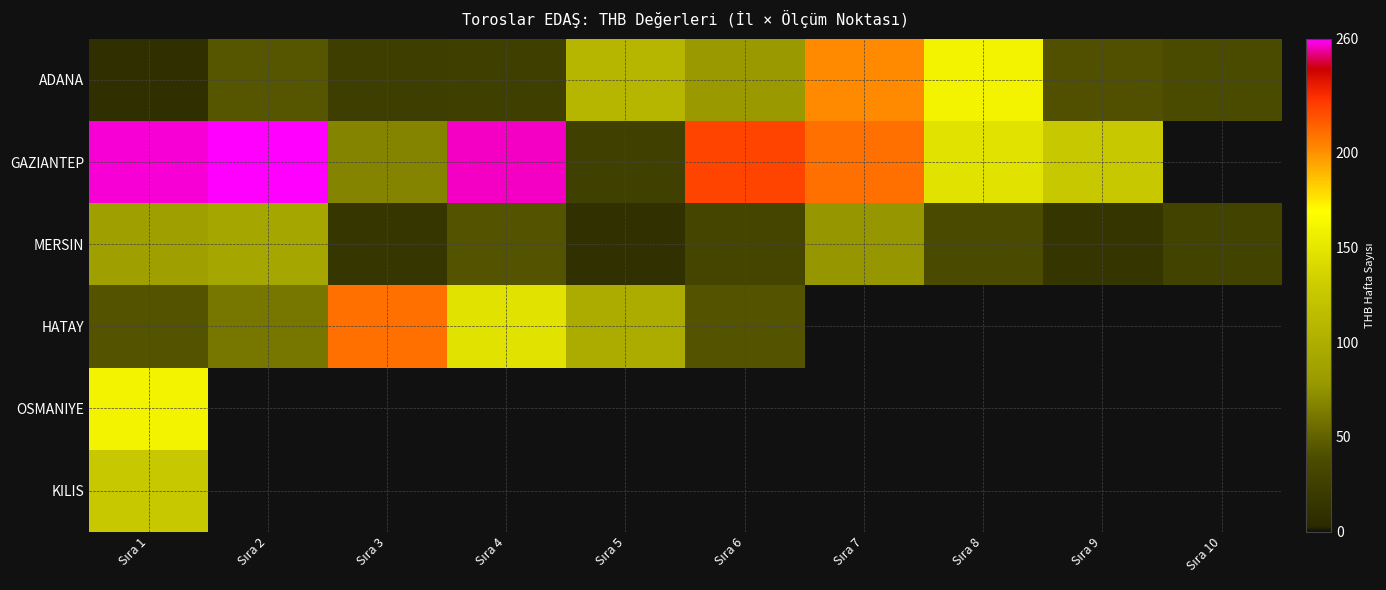

What is the greatest value displayed?

260